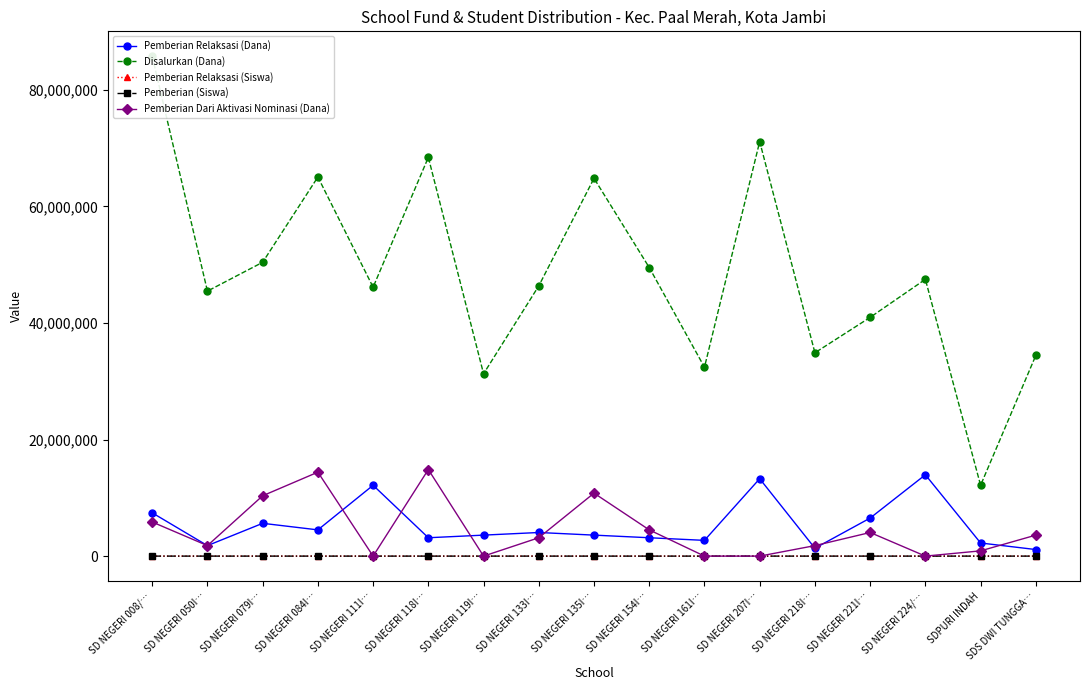

What is the average value of the Pemberian Dari Aktivasi Nominasi (Dana) series?

4473529